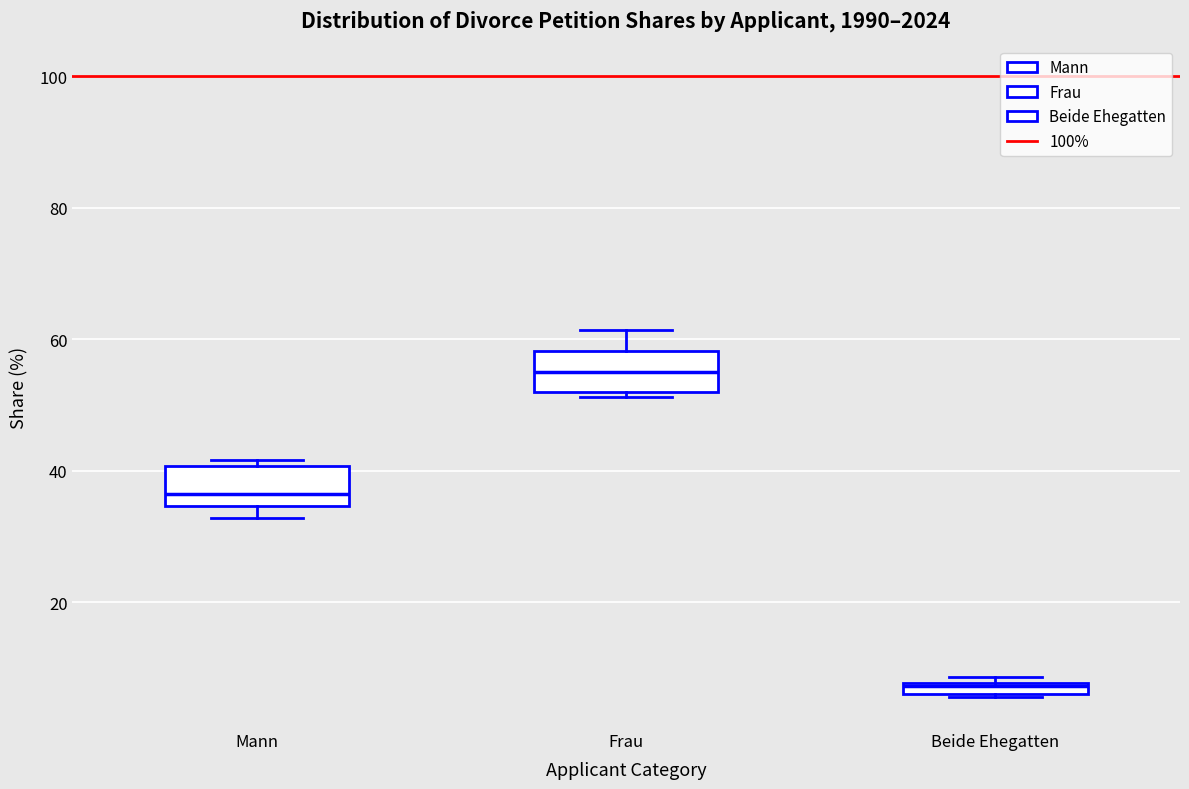

Which box has the highest median line?

Frau